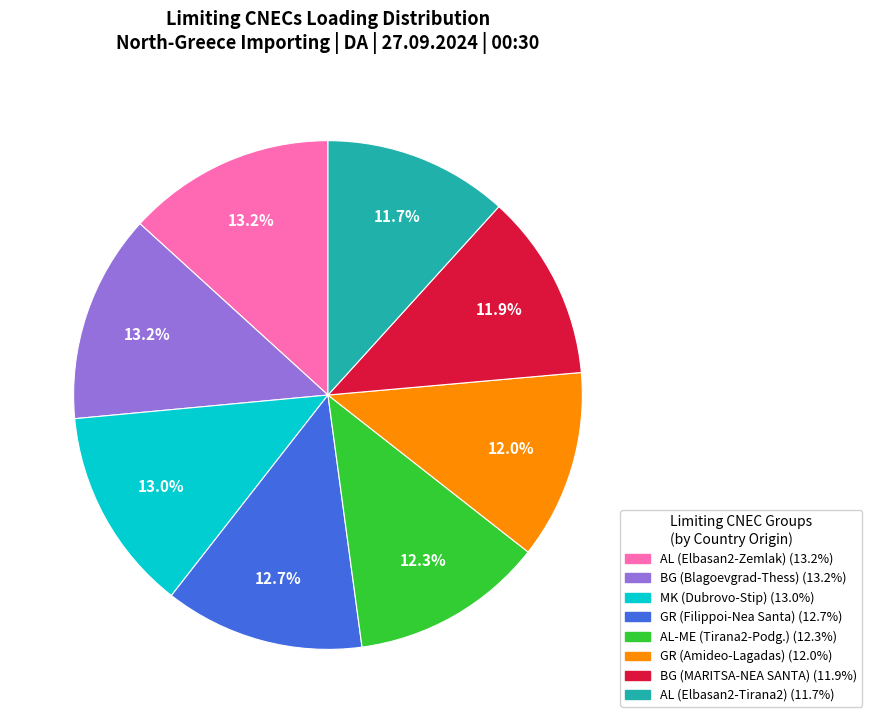

Is there any slice that represents more than half of the pie?

No